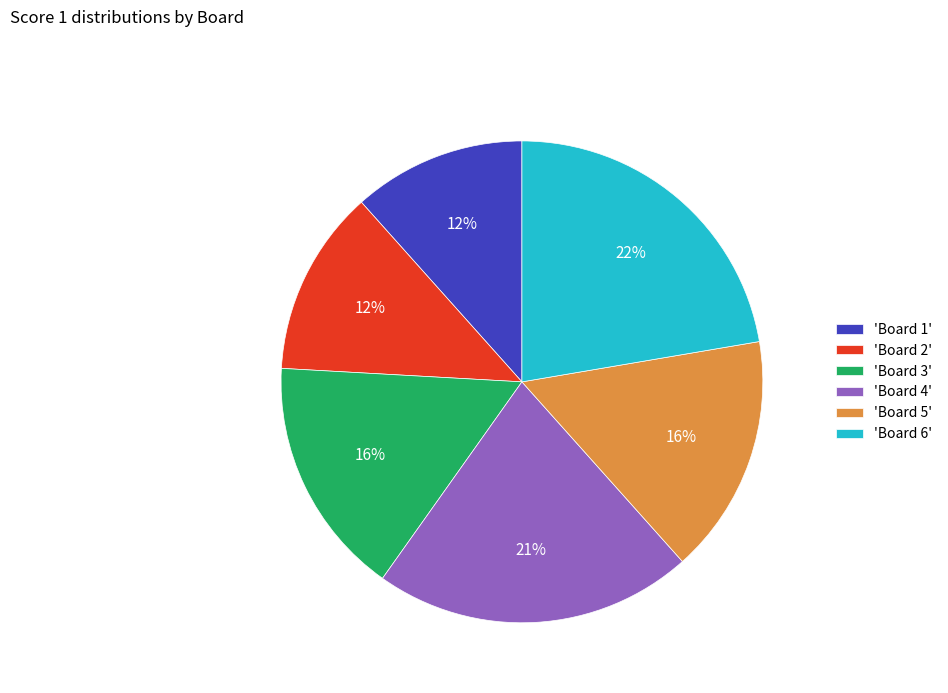

What is the largest slice in the pie chart?

'Board 6'